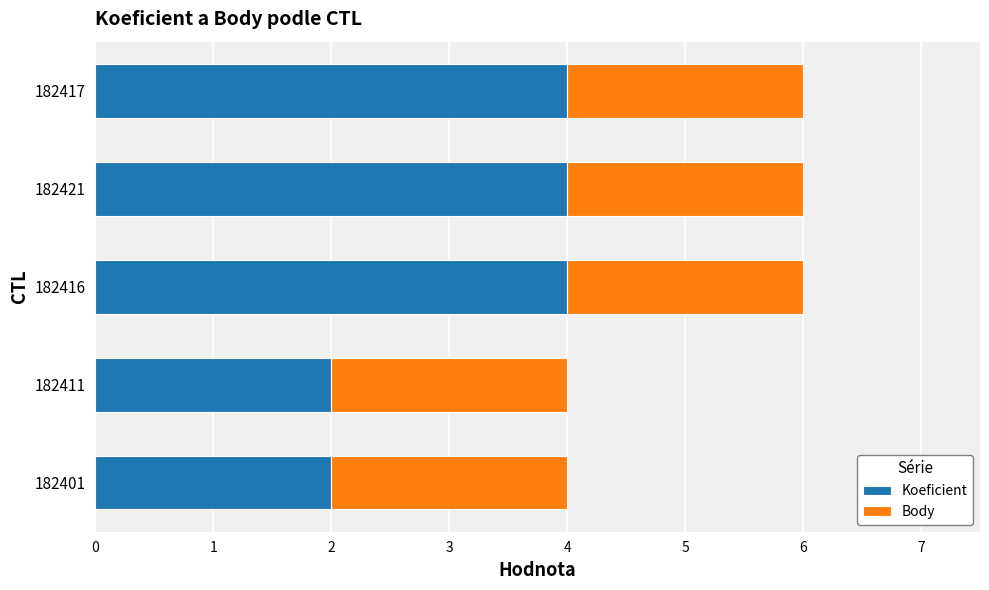

What is the sum of the Koeficient values at 182416 and 182417?

8